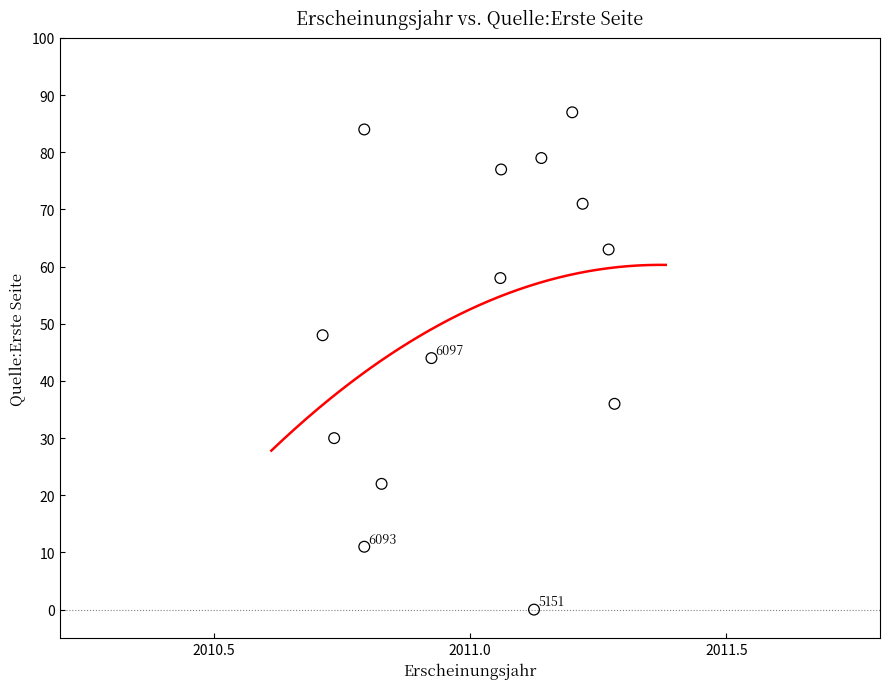

What is the range of Y values (max minus min)?

87